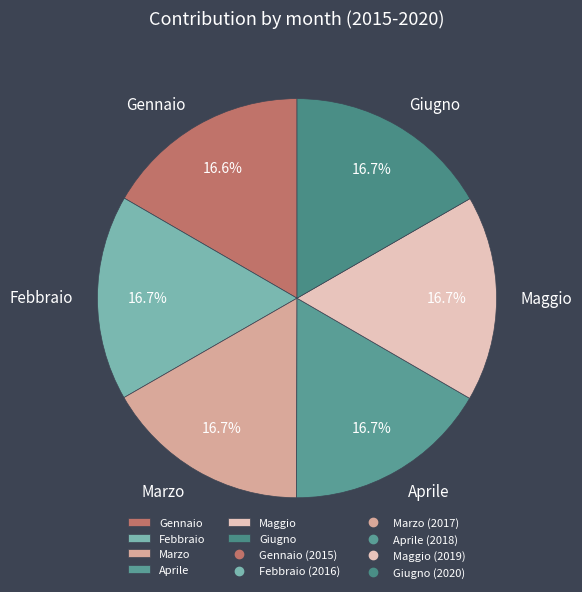

To the nearest percent, what percentage of the pie is Giugno?

17%